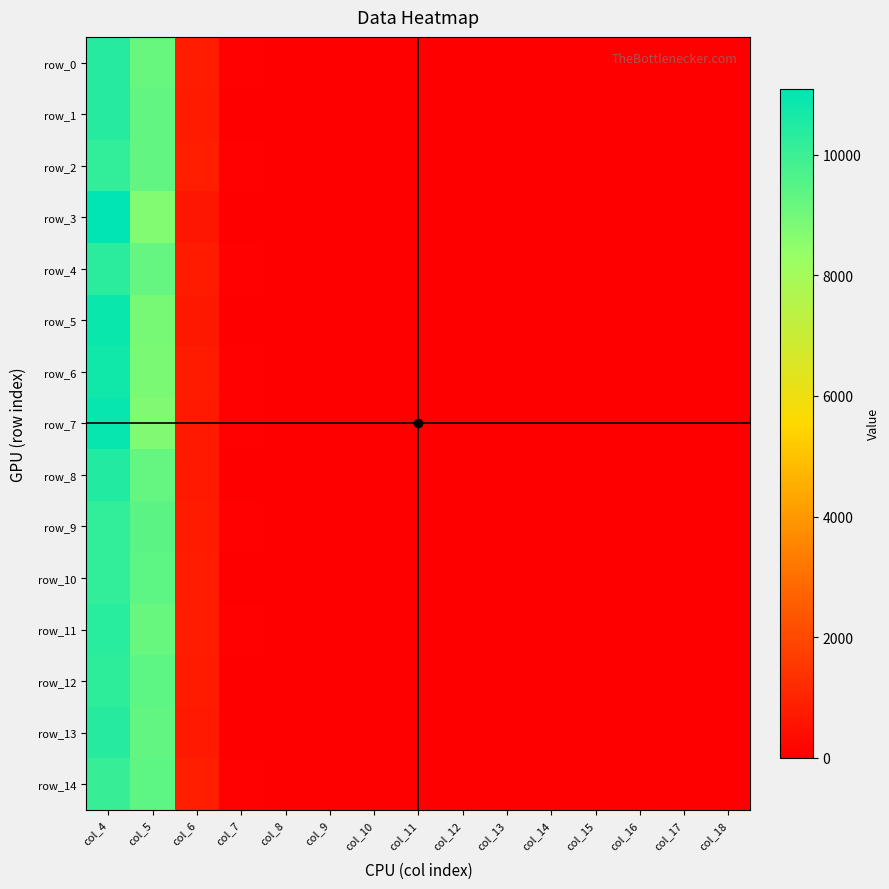

What is the average value of the row_13 series?

1361